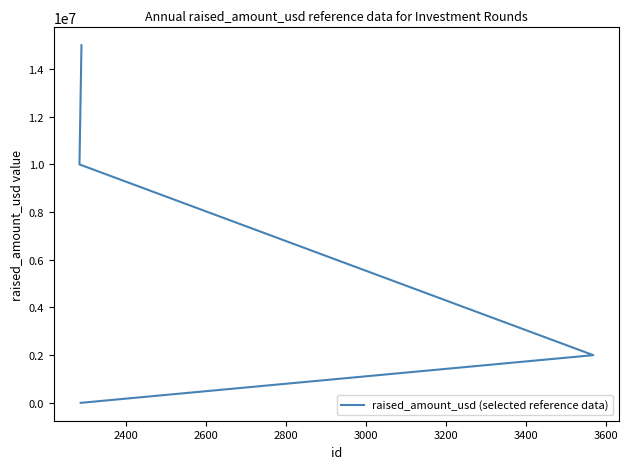

Which has a higher value, 2400 or 2600?

2600